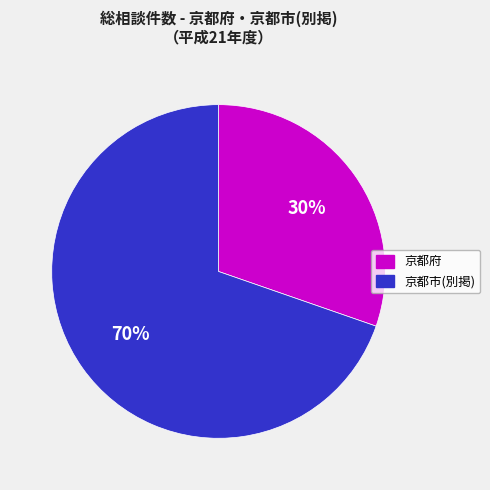

Count the number of slices in the pie.

2